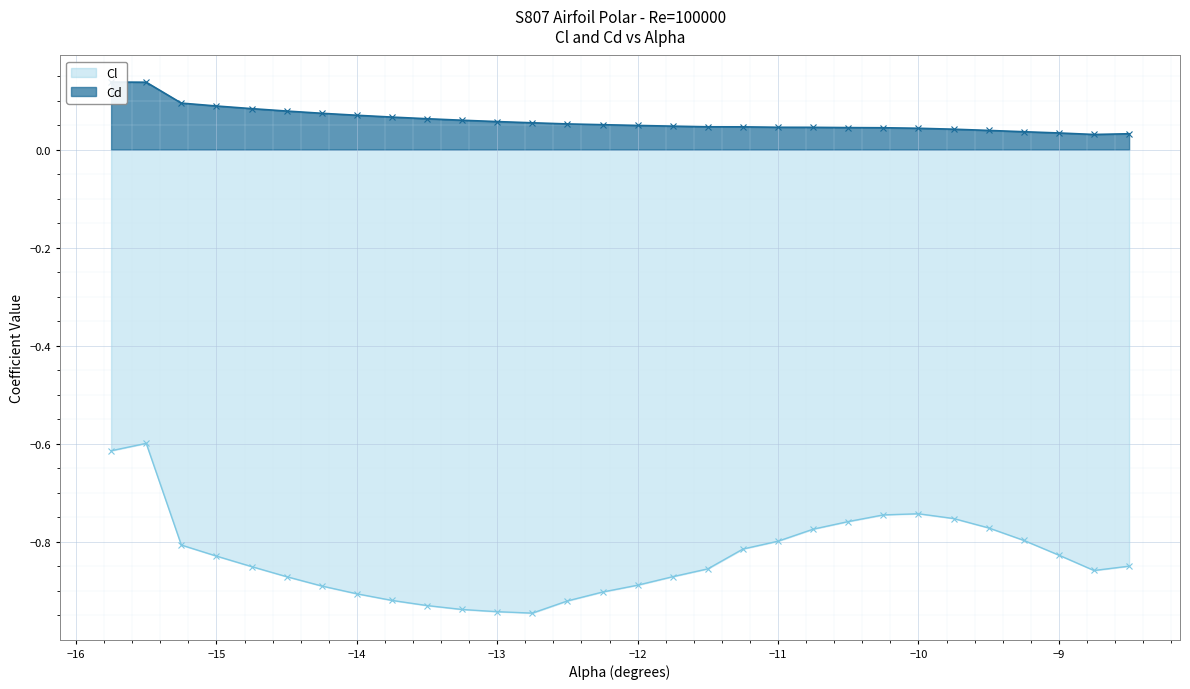

True or false: Cd and Cl intersect in this chart.

False